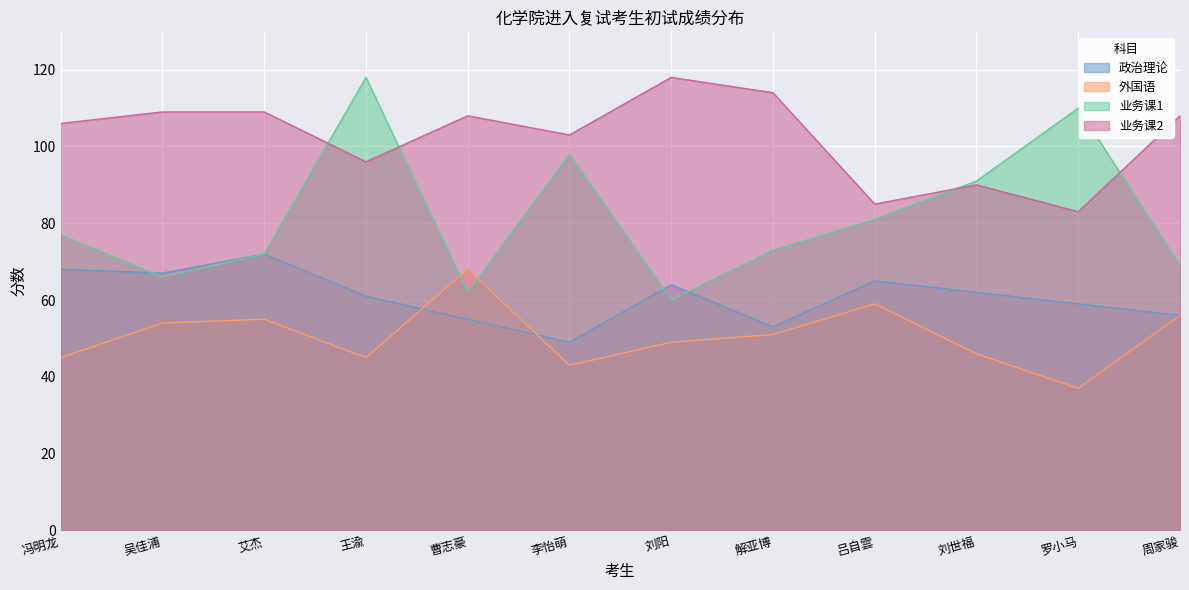

What is the label of the 2nd point from the right?

罗小马